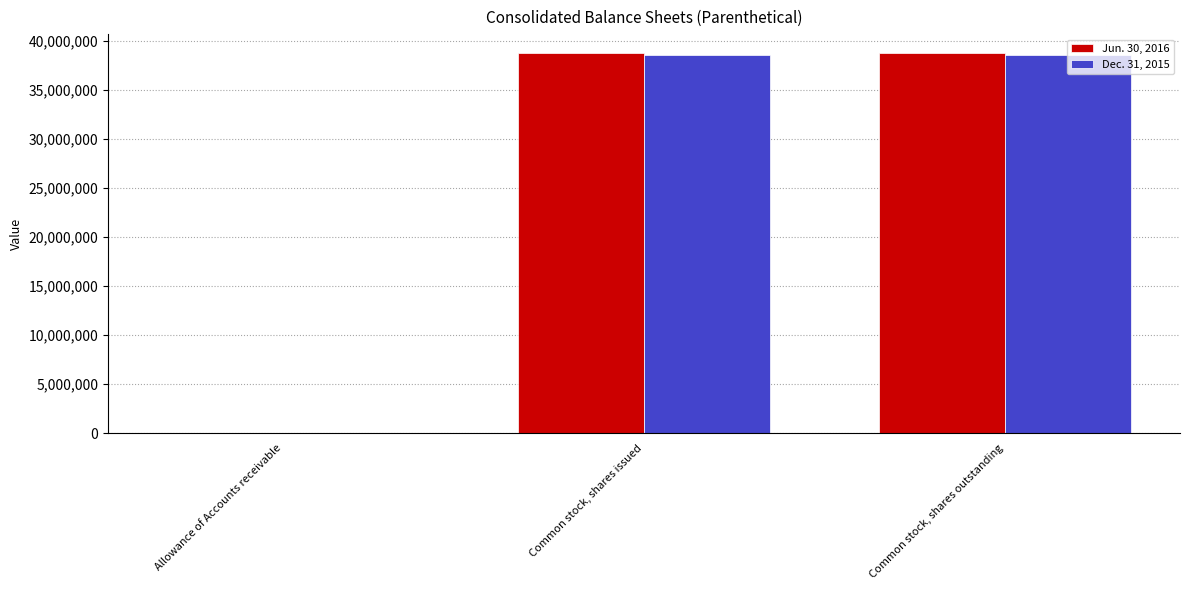

What is the greatest value displayed?

38744118